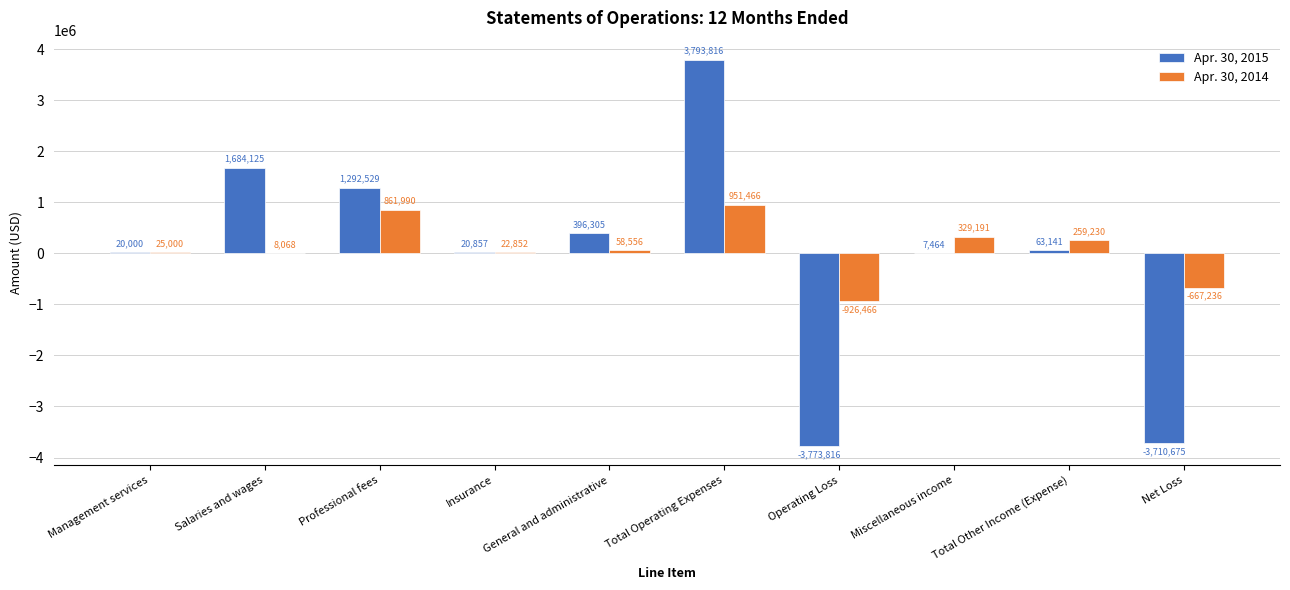

Reading left to right, list all the values displayed in this chart.

Apr. 30, 2015: Management services=20000	Salaries and wages=1684125	Professional fees=1292529	Insurance=20857	General and administrative=396305	Total Operating Expenses=3793816	Operating Loss=-3773816	Miscellaneous income=7464	Total Other Income (Expense)=63141	Net Loss=-3710675
Apr. 30, 2014: Management services=25000	Salaries and wages=8068	Professional fees=861990	Insurance=22852	General and administrative=58556	Total Operating Expenses=951466	Operating Loss=-926466	Miscellaneous income=329191	Total Other Income (Expense)=259230	Net Loss=-667236